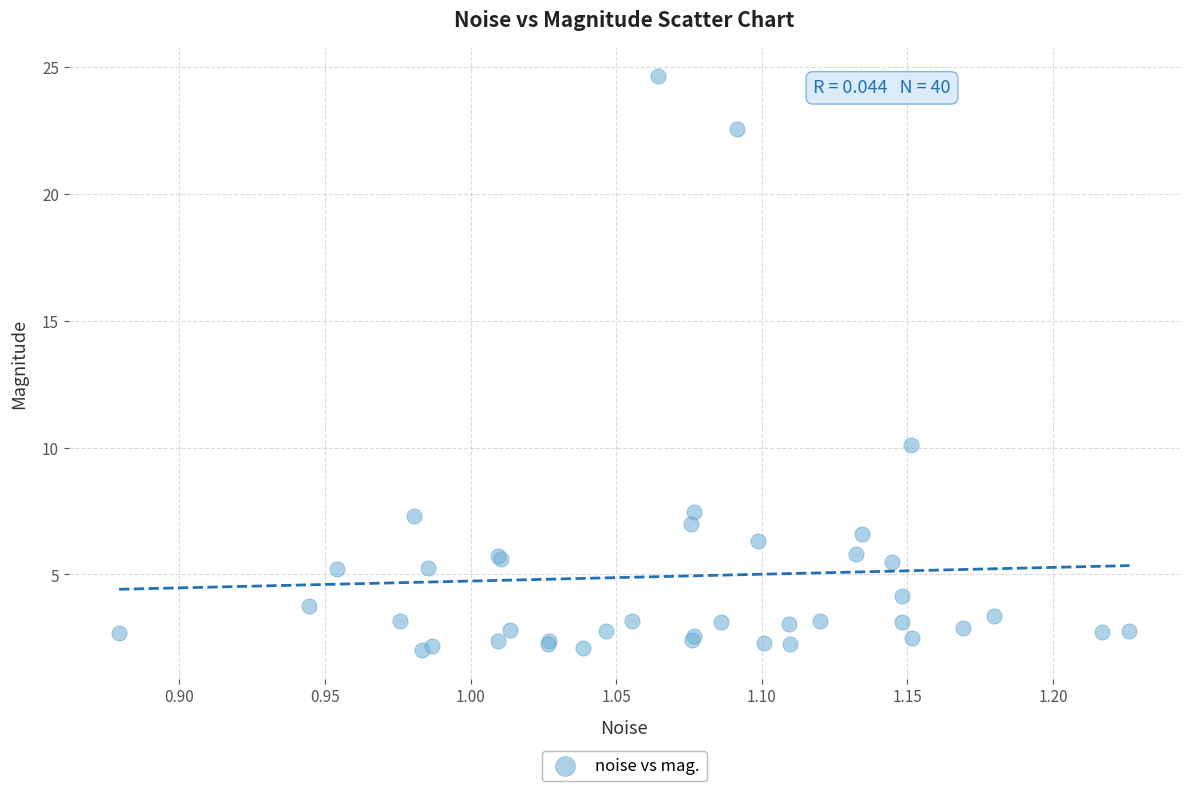

What Y value in the scatter plot is closest to 13?

10.1